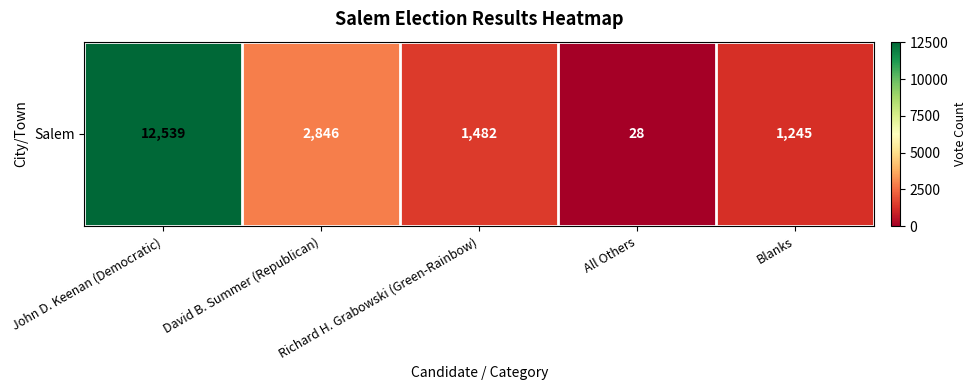

Is it true that the value at Richard H. Grabowski (Green-Rainbow) is 2505?

False